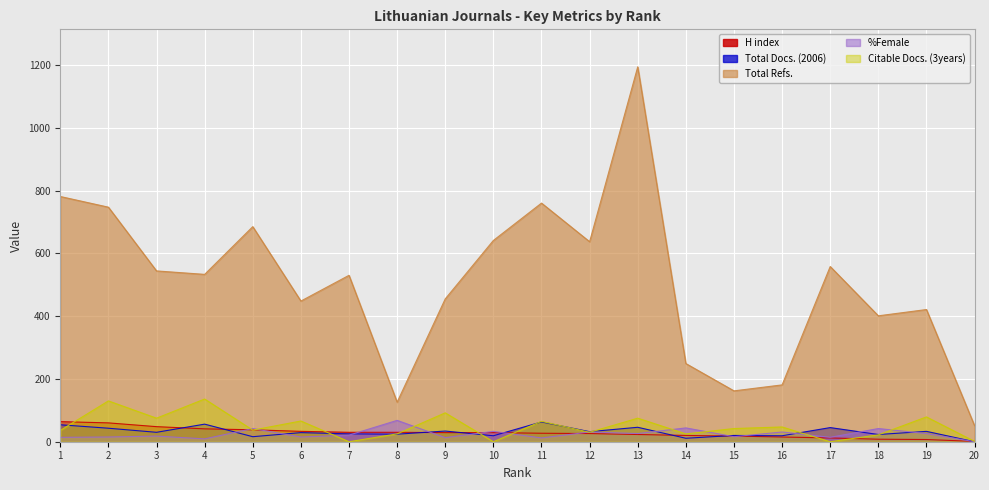

How many intersections are there between %Female and Total Docs. (2006)?

12